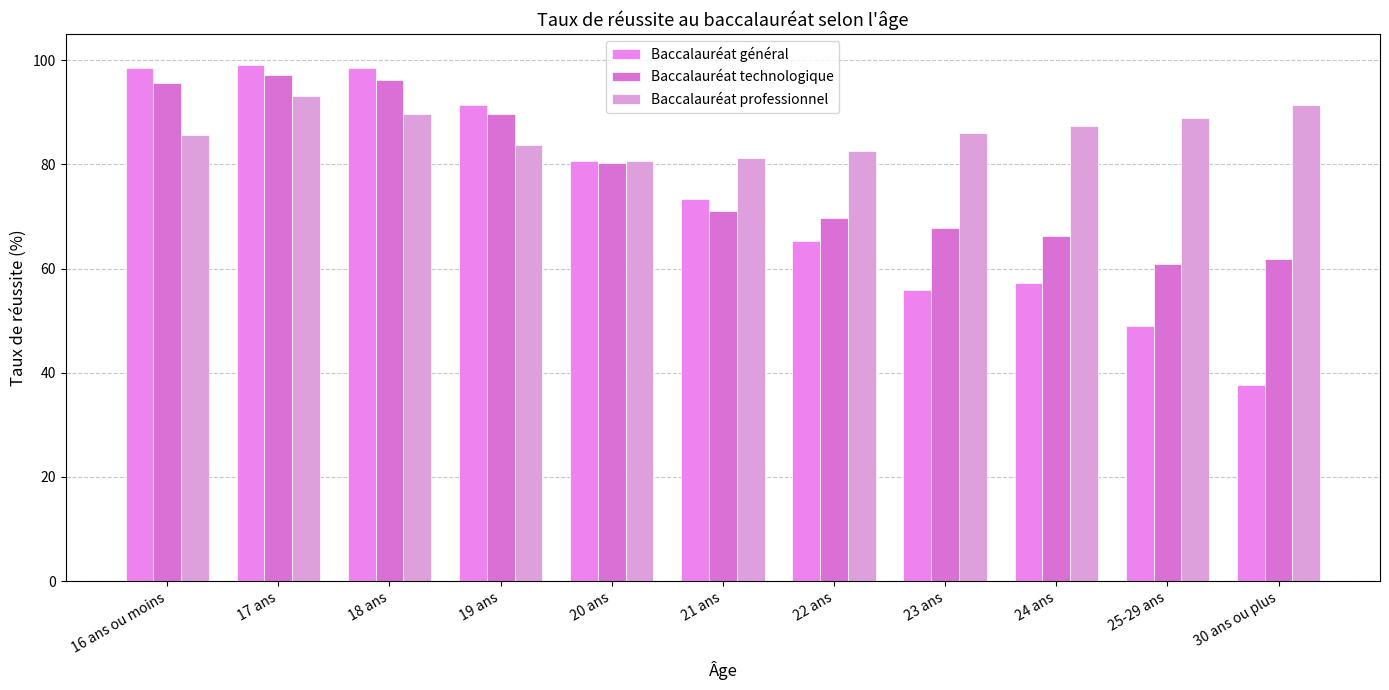

Read the Baccalauréat professionnel value at 17 ans.

93.1